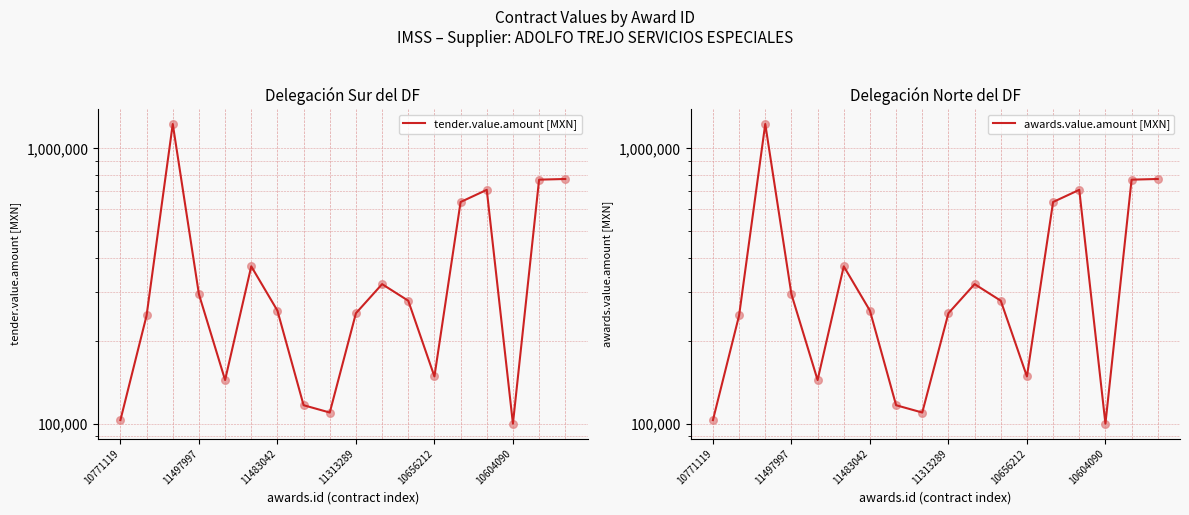

What are all the series names shown in the legend?

tender.value.amount [MXN], awards.value.amount [MXN]